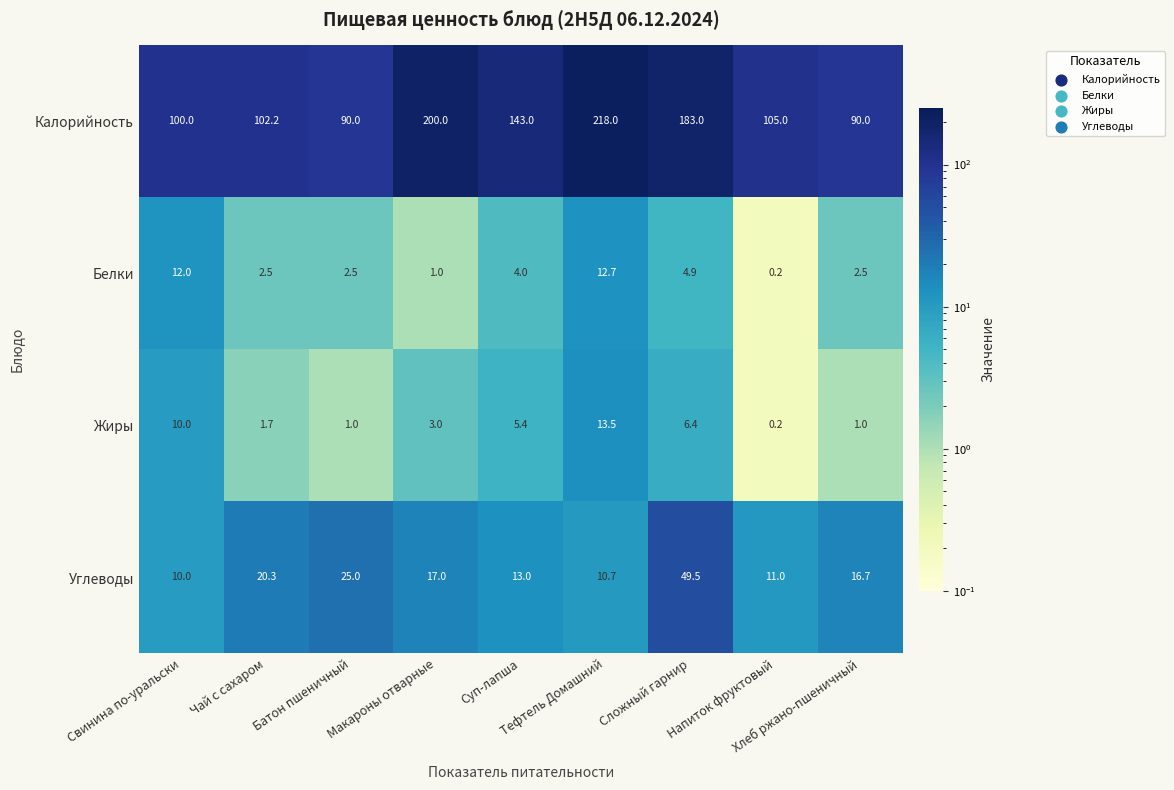

Which label corresponds to the largest value in the chart?

Тефтель Домашний